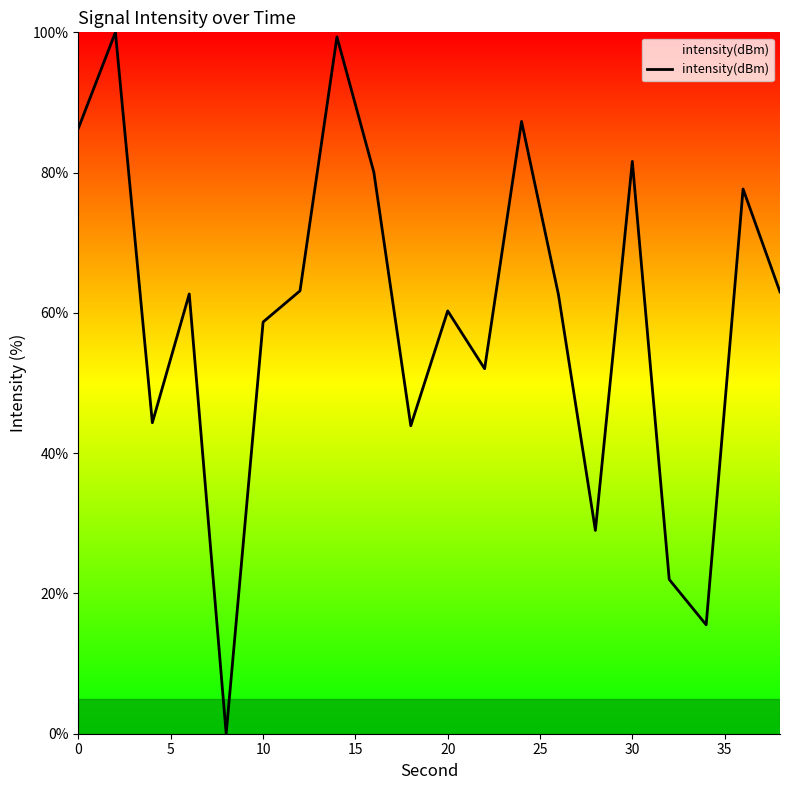

What is the greatest value displayed?

100.0